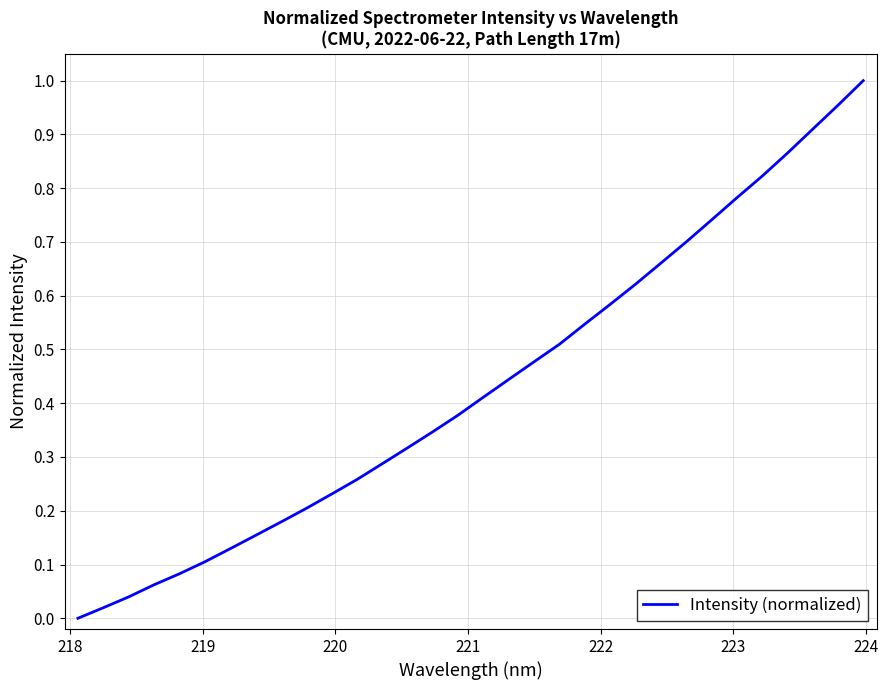

What is the label of the 26th point from the right?

223